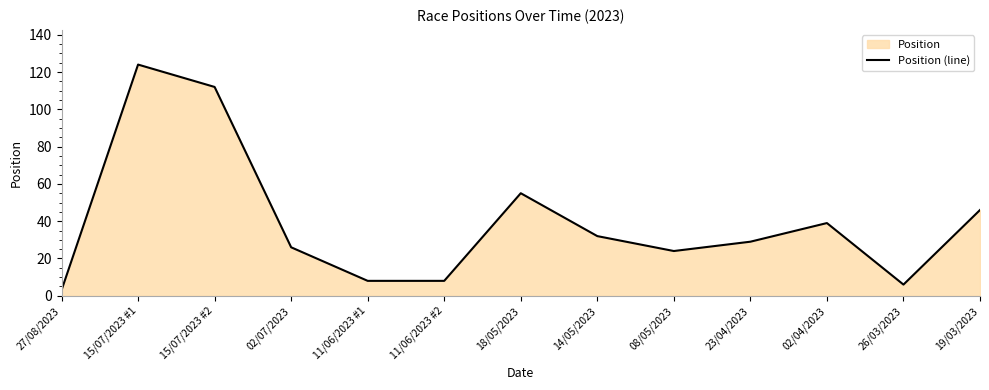

The value at 14/05/2023 is 22. True or false?

False